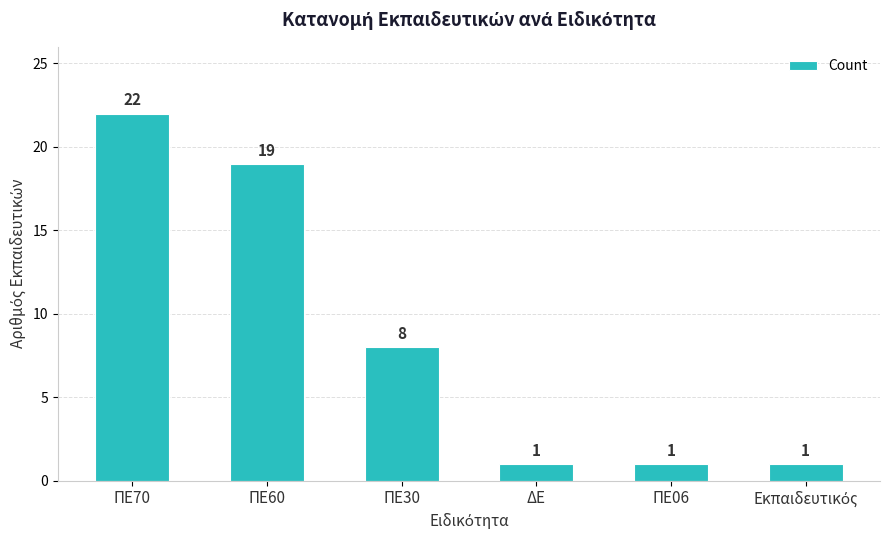

Reading left to right, list all the values displayed in this chart.

22	19	8	1	1	1